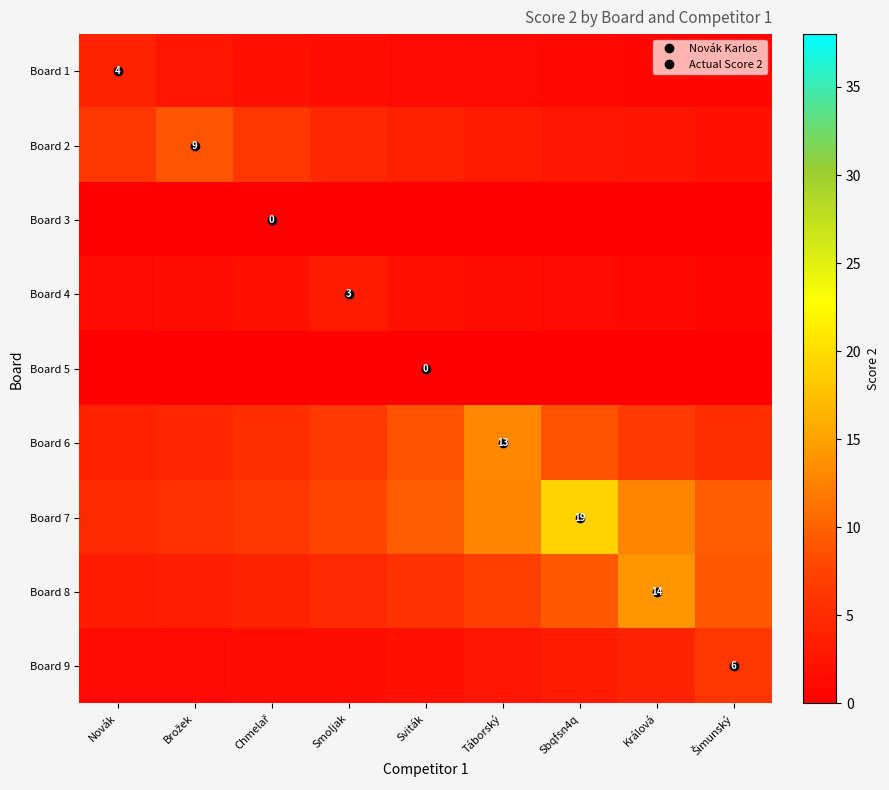

The Board 8 series shows 5.6 at Sviták. True or false?

True